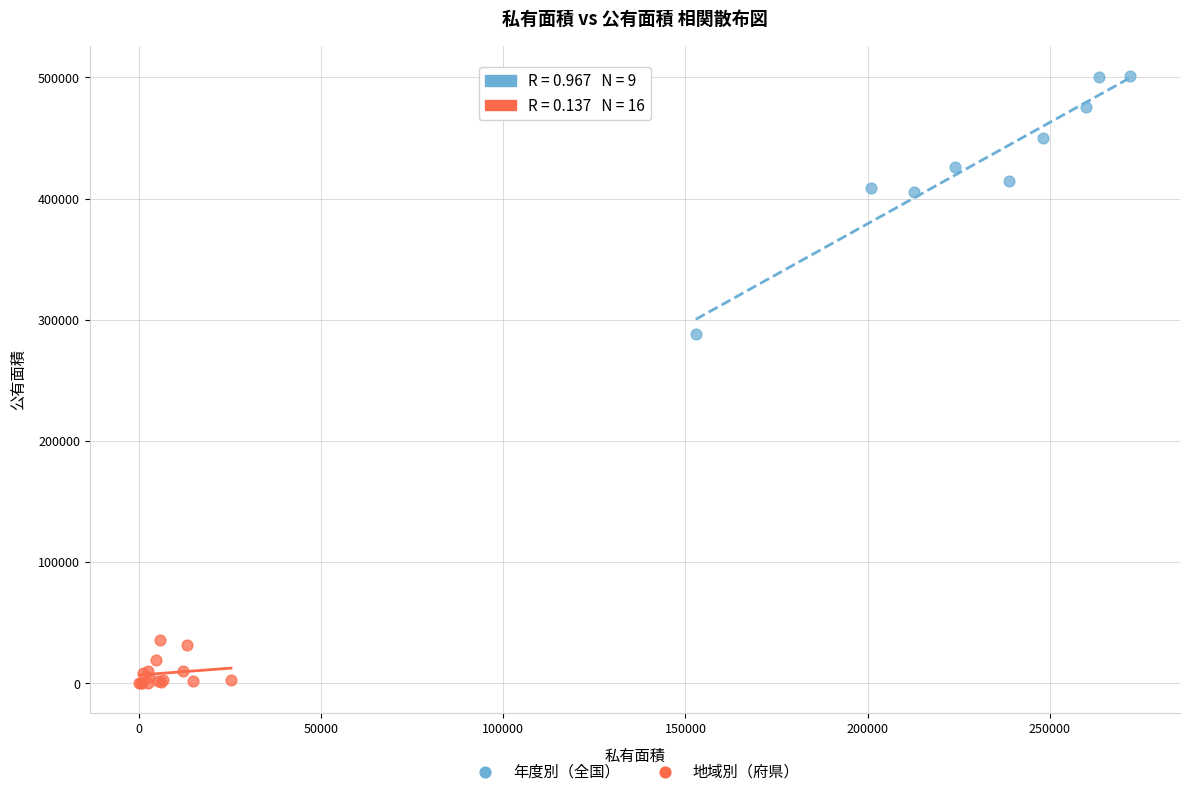

Which series has the largest Y range (max minus min)?

年度別（全国）